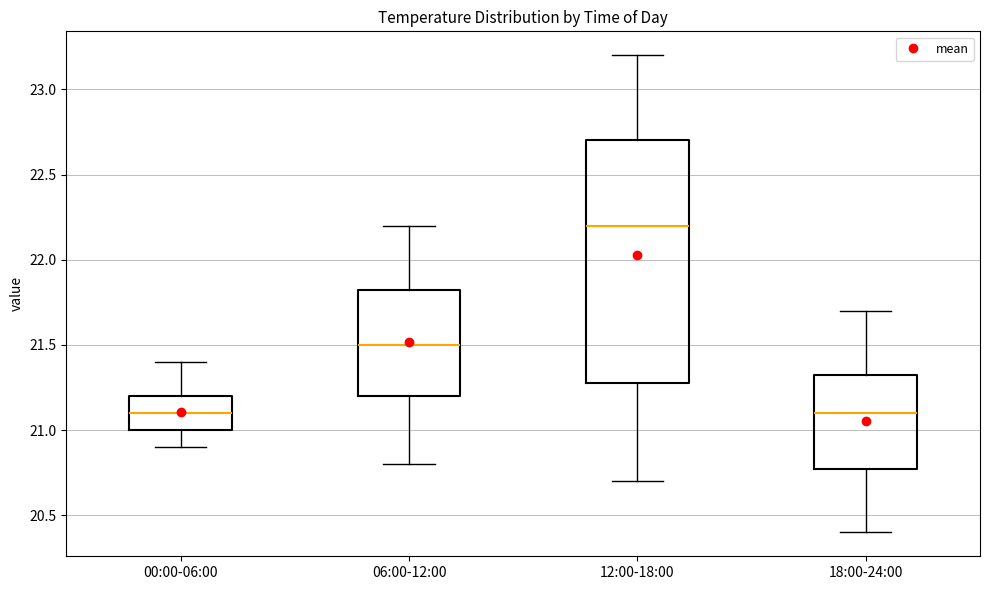

Reading left to right, read every box against the y-axis: the position of its median line, the range the box covers, and the ends of its whiskers. The values are not printed on the chart, so give them approximately, as read against the axis.

00:00-06:00: median 21.10, box 21.00 to 21.20, whiskers 20.90 to 21.40
06:00-12:00: median 21.50, box 21.20 to 21.85, whiskers 20.80 to 22.20
12:00-18:00: median 22.20, box 21.30 to 22.70, whiskers 20.70 to 23.20
18:00-24:00: median 21.10, box 20.80 to 21.35, whiskers 20.40 to 21.70